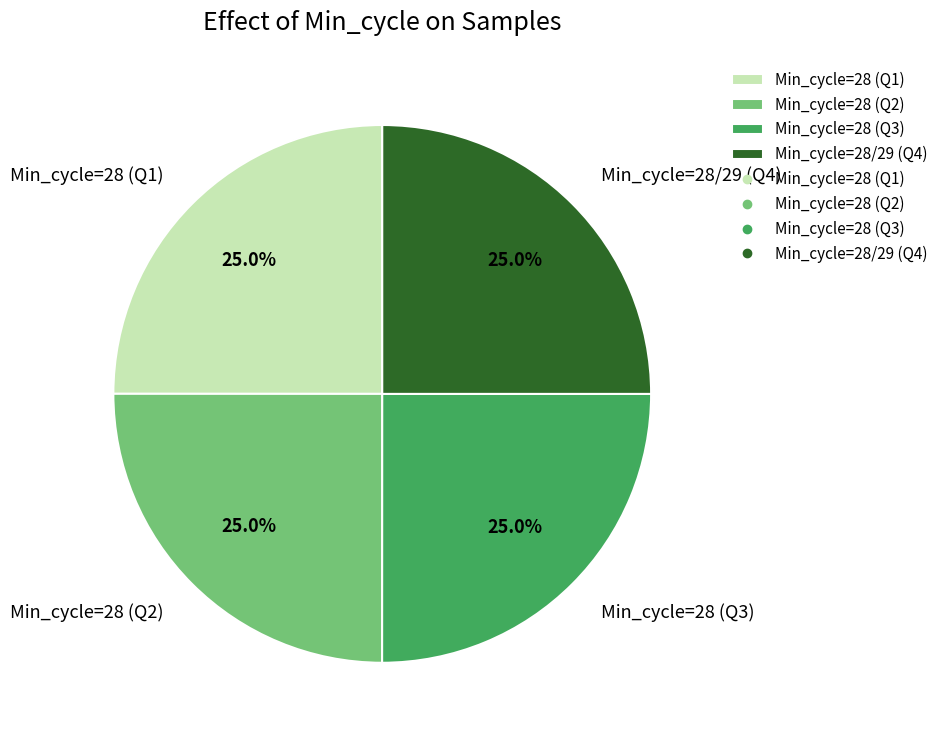

Is there any slice that represents more than half of the pie?

No